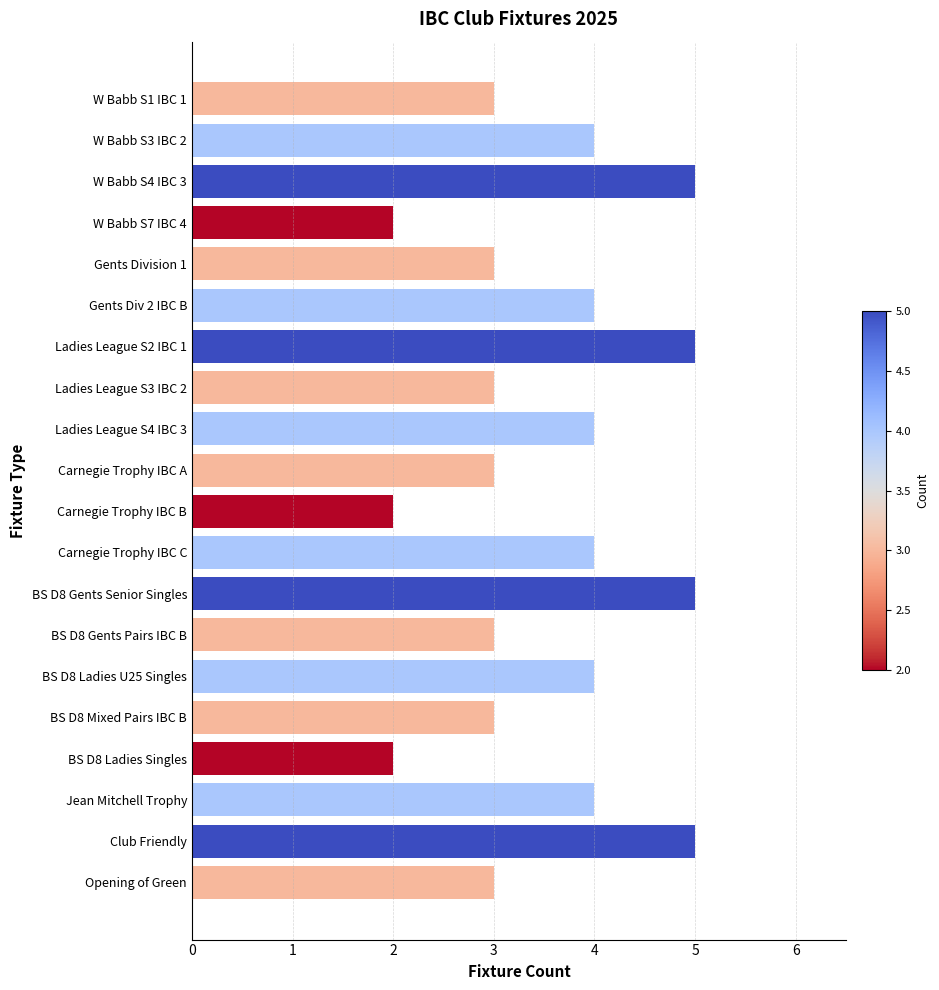

The chart shows a value of 2 at W Babb S3 IBC 2. True or false?

False